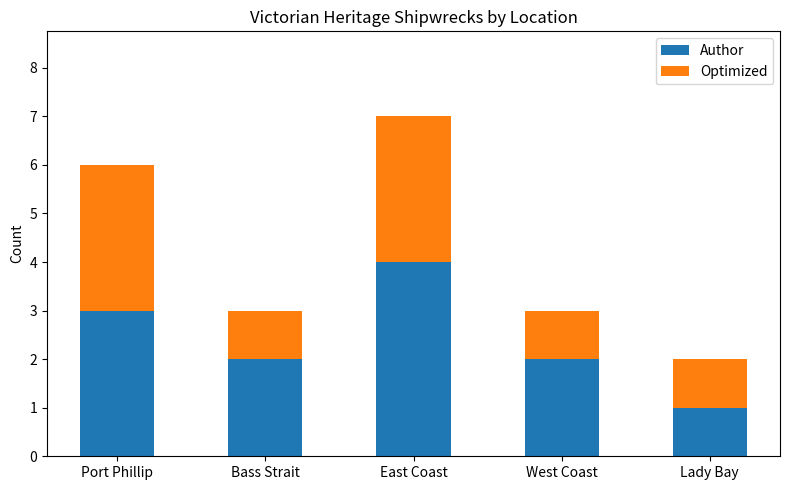

The value of Author at Port Phillip is 2. True or false?

False